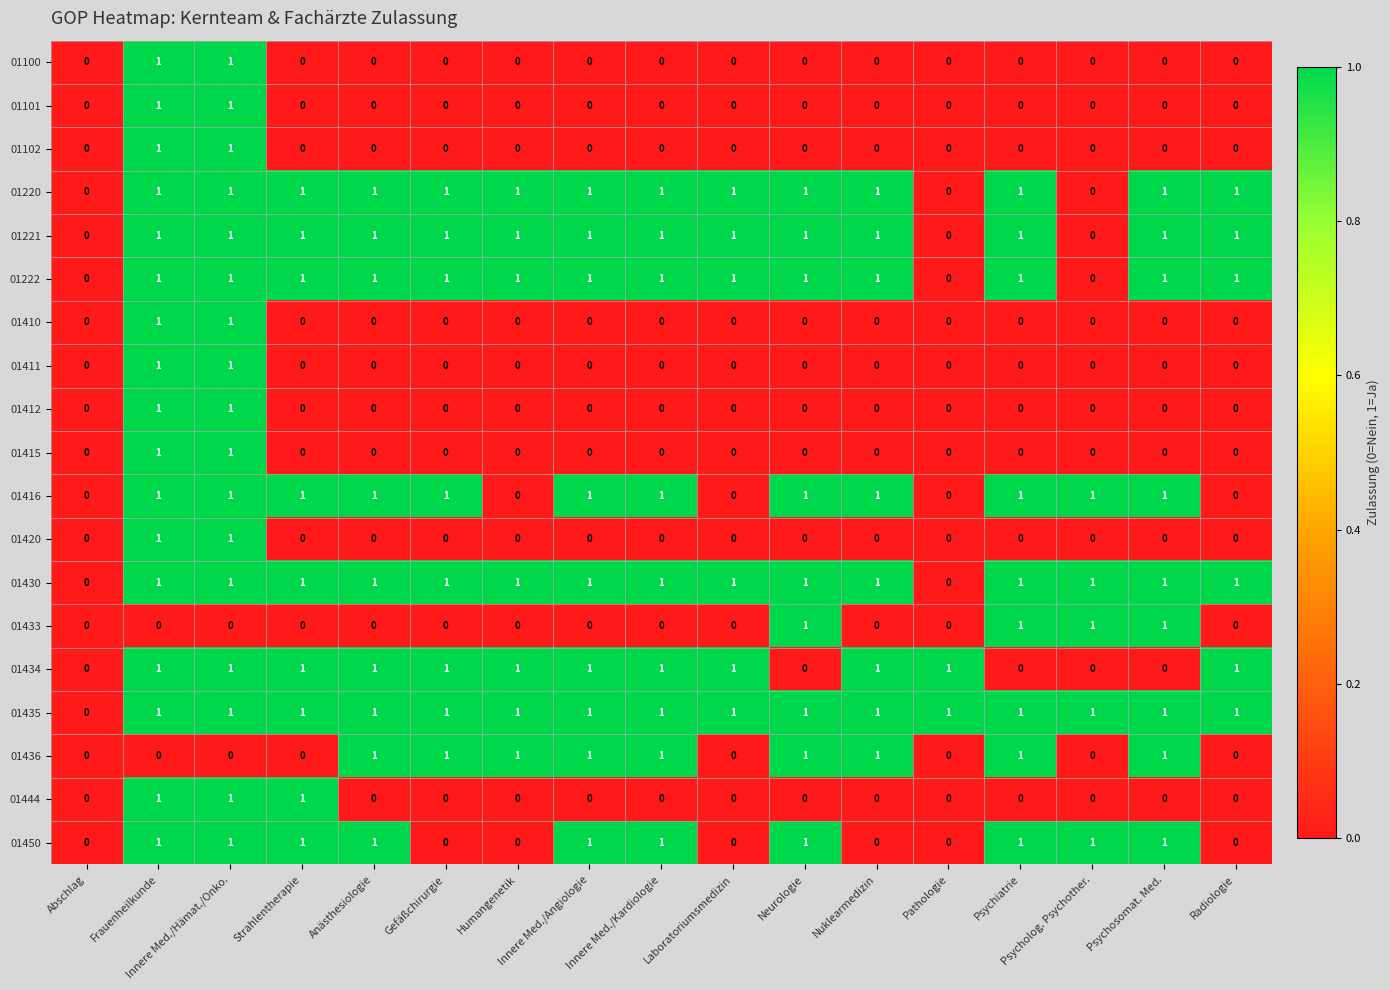

Between Humangenetik and Nuklearmedizin, which series saw the biggest shift?

01416